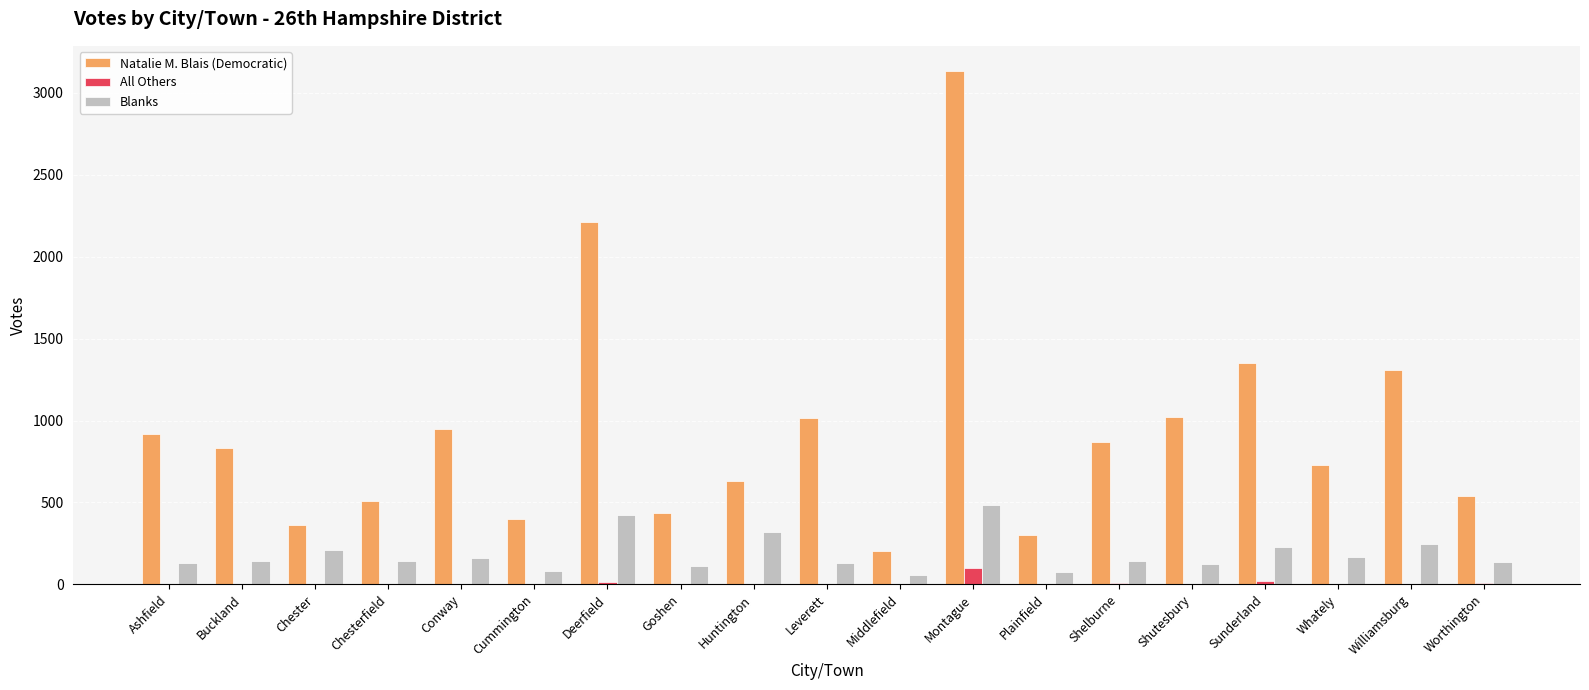

What is the maximum value shown in the chart?

3129